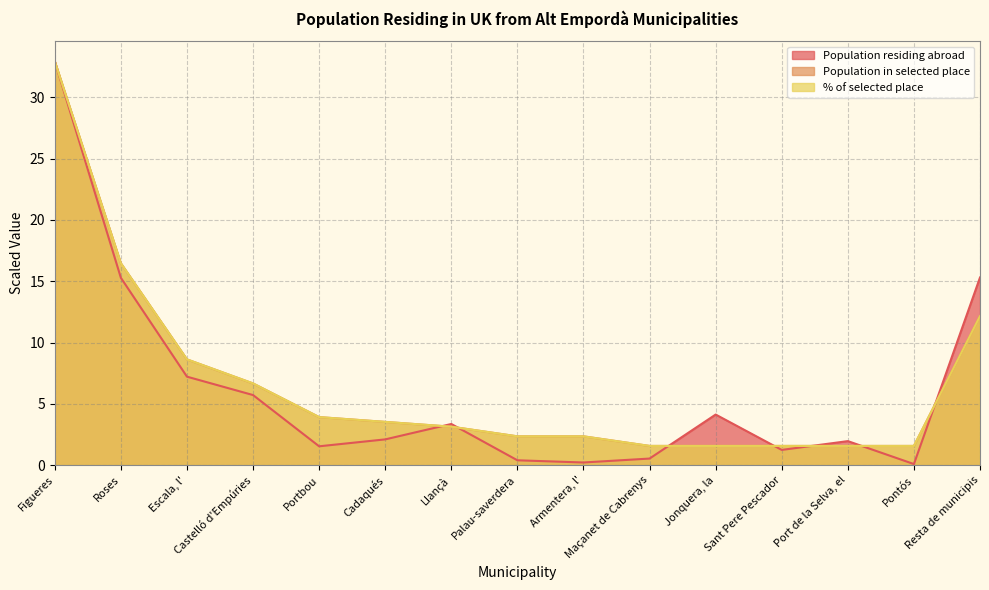

How many values in the Population in selected place series are below 3?

7